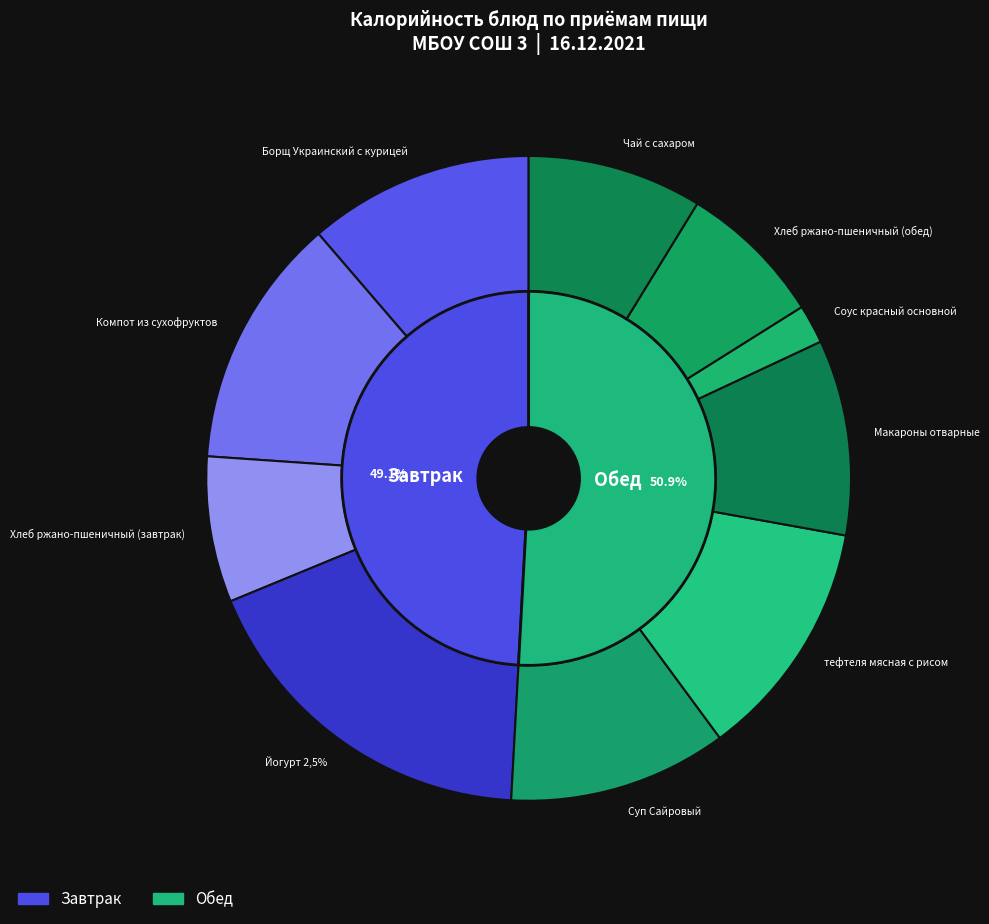

Rank the categories by value from lowest to highest.

Соус красный основной, Хлеб ржано-пшеничный (завтрак), Хлеб ржано-пшеничный (обед), Чай с сахаром, Макароны отварные, Суп Сайровый, Борщ Украинский с курицей, тефтеля мясная с рисом, Компот из сухофруктов, Йогурт 2,5%